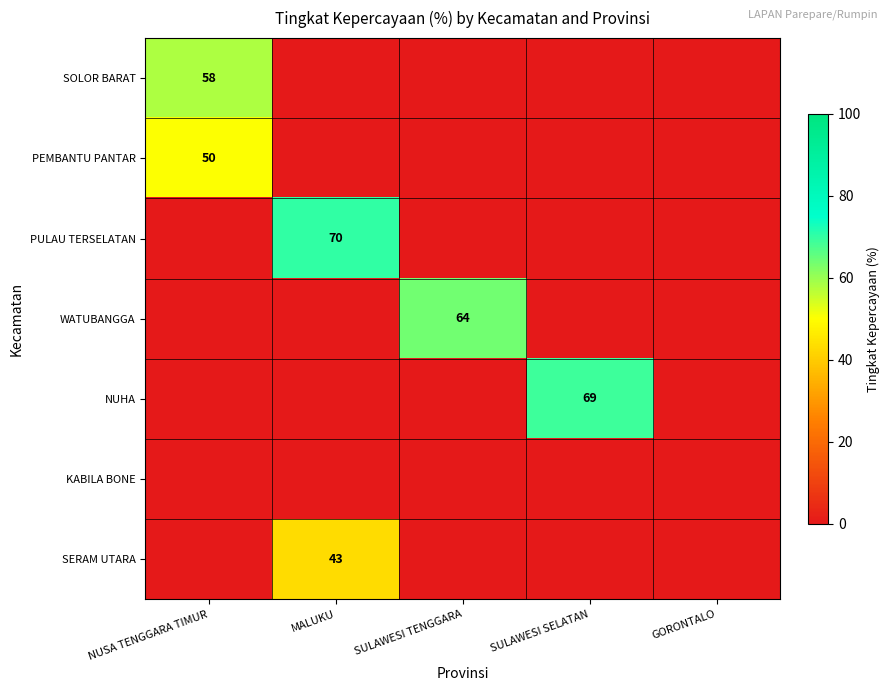

True or false: NUHA has a value of 36 at SULAWESI SELATAN.

False